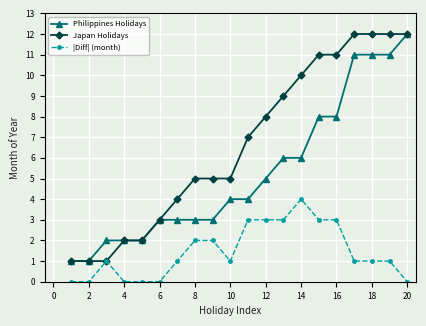

What is the highest value of the Japan Holidays series?

12